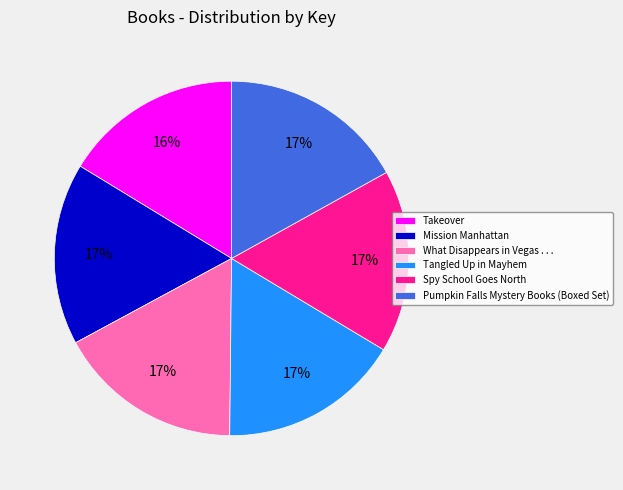

Approximately how many times larger is the value at Pumpkin Falls Mystery Books (Boxed Set) compared to Tangled Up in Mayhem?

1.0